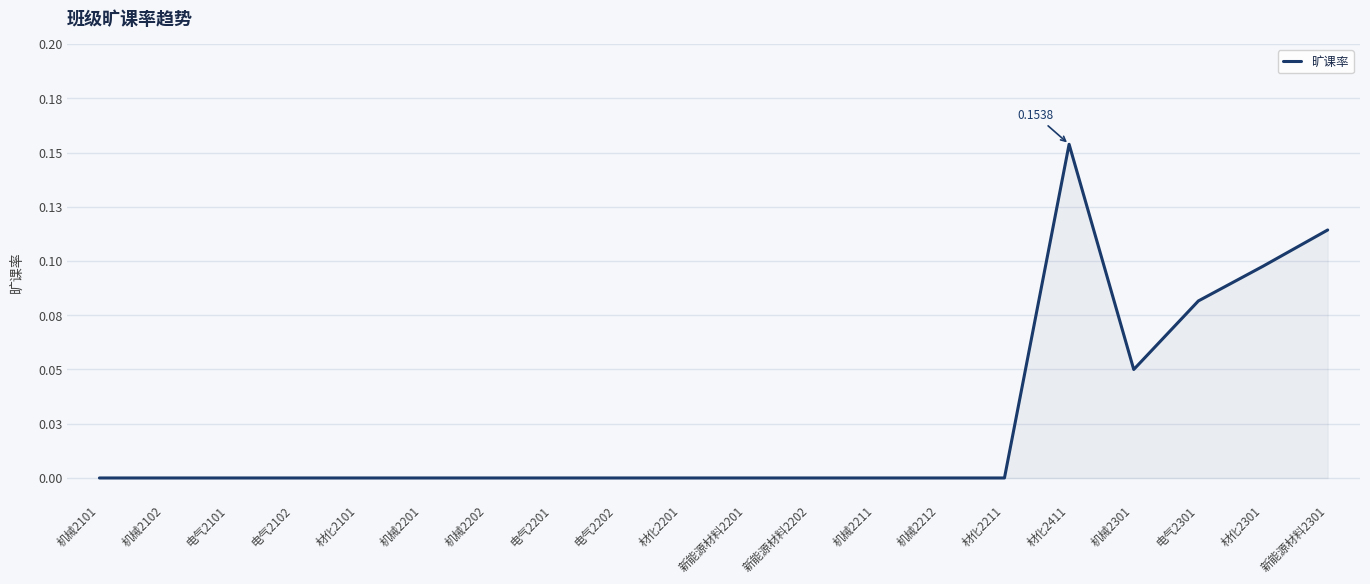

Reading left to right, extract all data points from this chart.

0.0	0.0	0.0	0.0	0.0	0.0	0.0	0.0	0.0	0.0	0.0	0.0	0.0	0.0	0.0	0.2	0.1	0.1	0.1	0.1